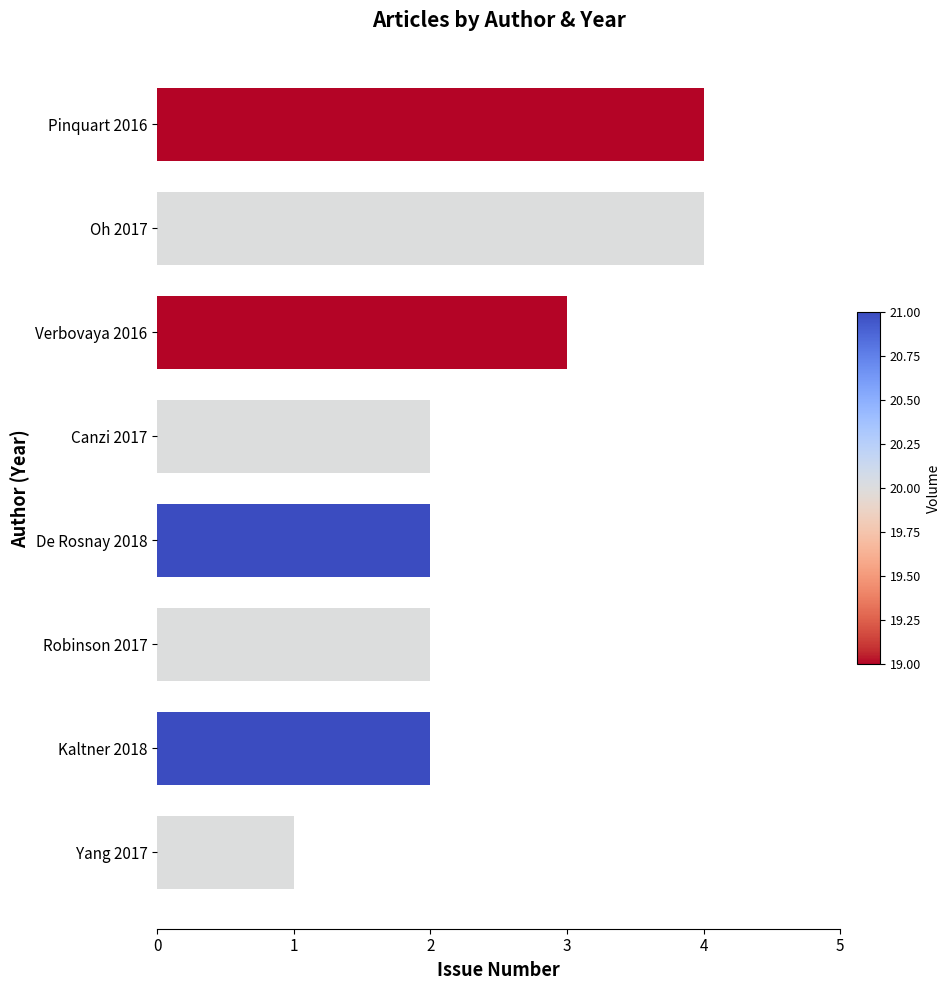

Reading bottom to top, extract all data points from this chart.

1	2	2	2	2	3	4	4